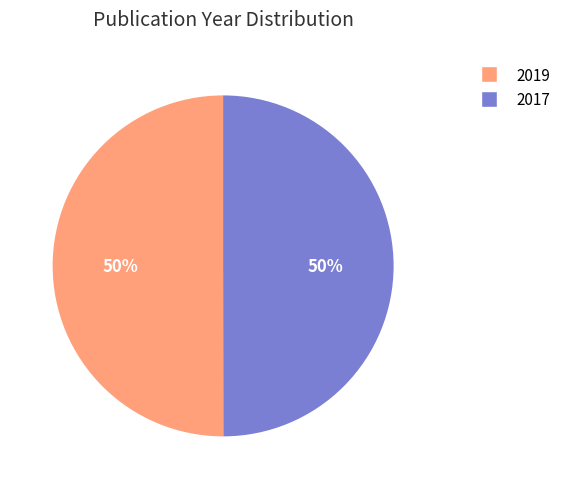

Is the sum of 2019 and 2017 greater than half?

Yes